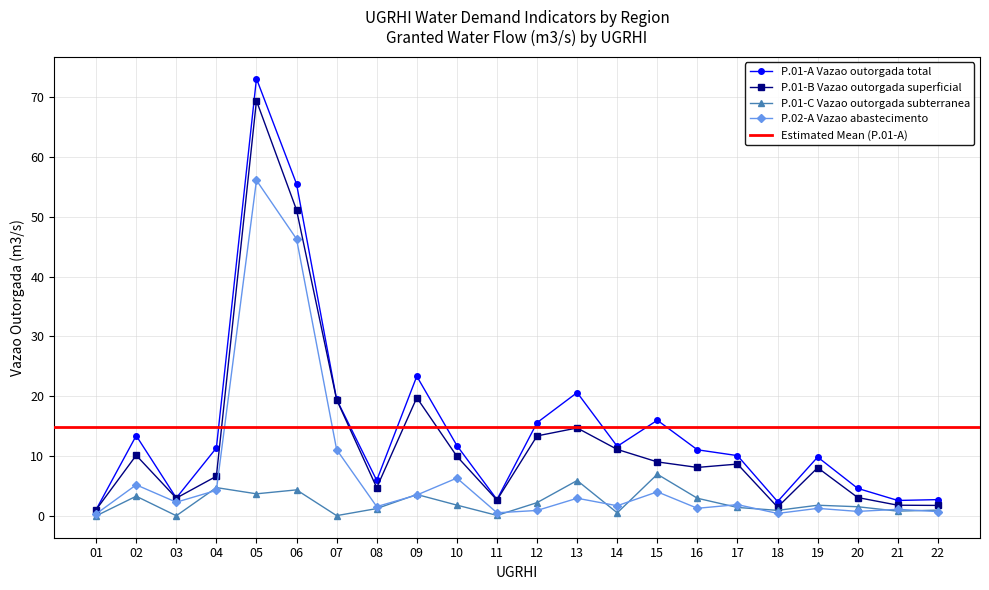

Rank the categories by P.01-A Vazao outorgada total value from highest to lowest.

05, 06, 09, 13, 07, 15, 12, 02, 10, 14, 04, 16, 17, 19, 08, 20, 03, 11, 22, 21, 18, 01